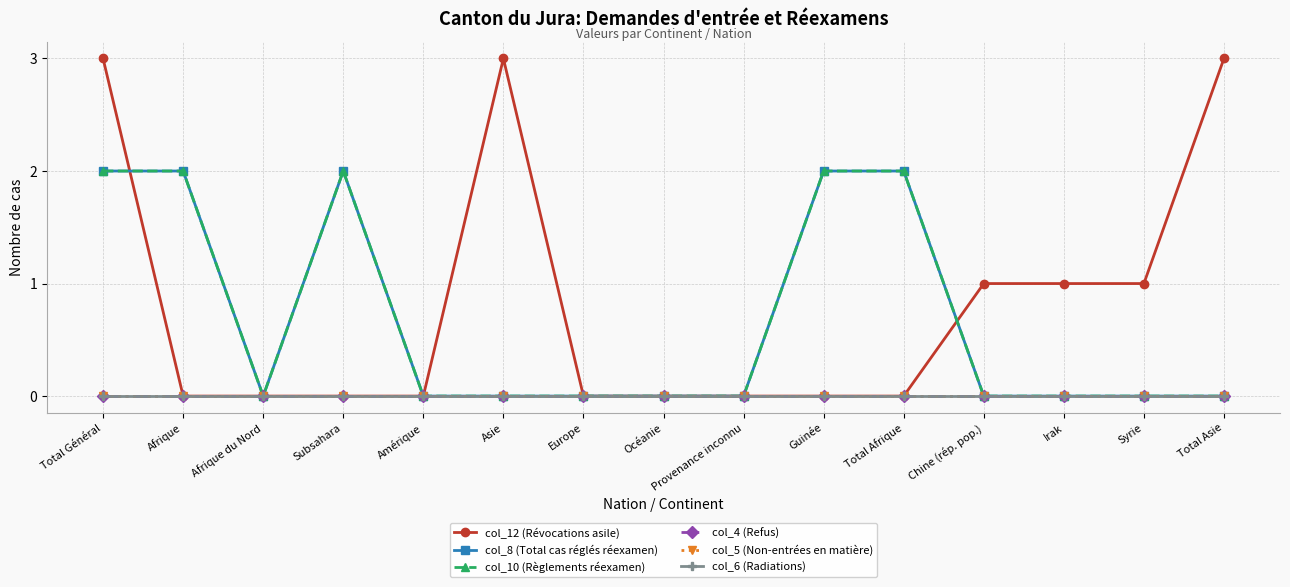

True or false: col_6 (Radiations) and col_5 (Non-entrées en matière) cross at least once.

False